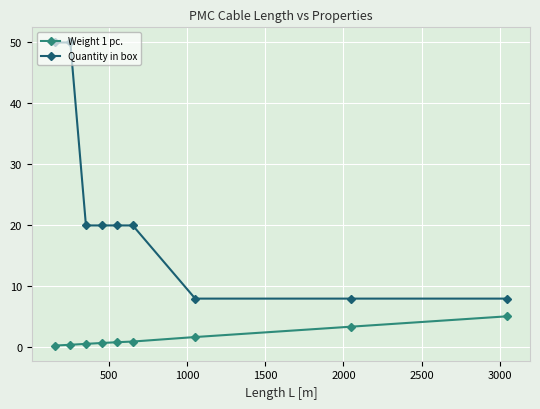

What is the difference between the maximum and minimum values in the Quantity in box series?

42.0